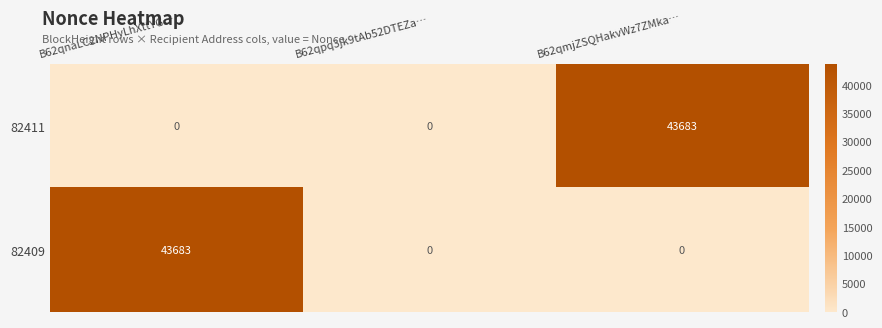

True or false: 82409 has a value of 24747 at B62qmjZSQHakvWz7ZMka….

False